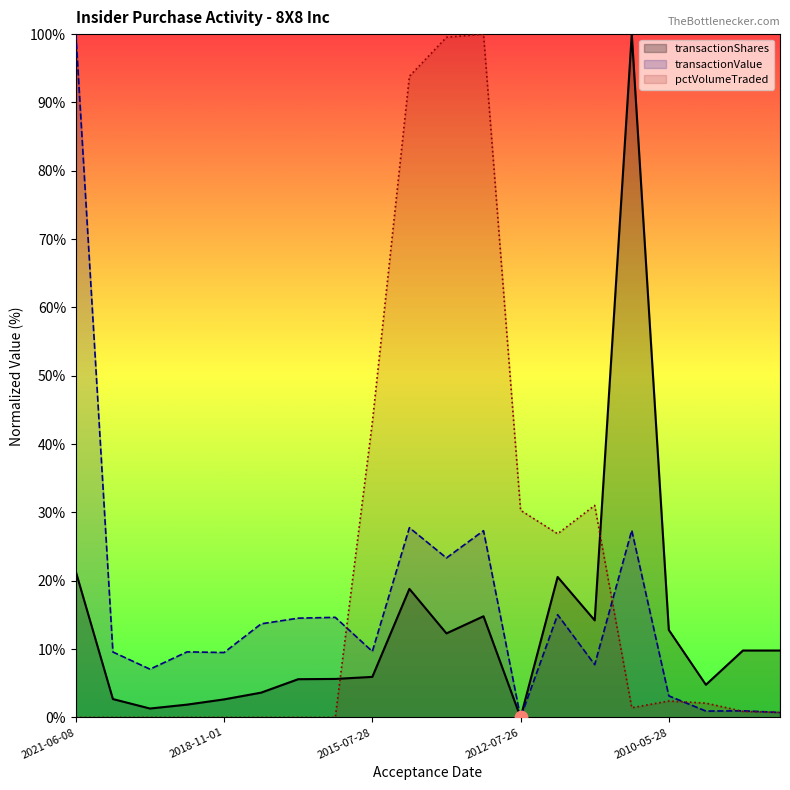

At how many categories does at least one series exceed 37?

6